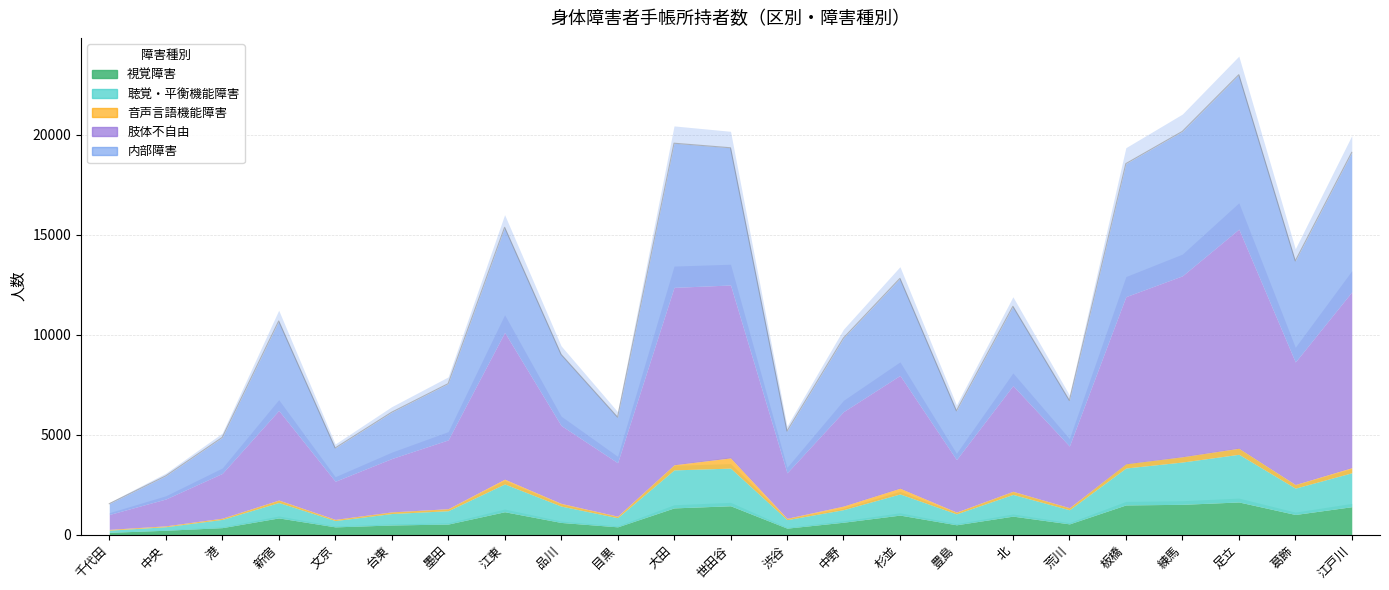

At how many categories does at least one series exceed 692?

23